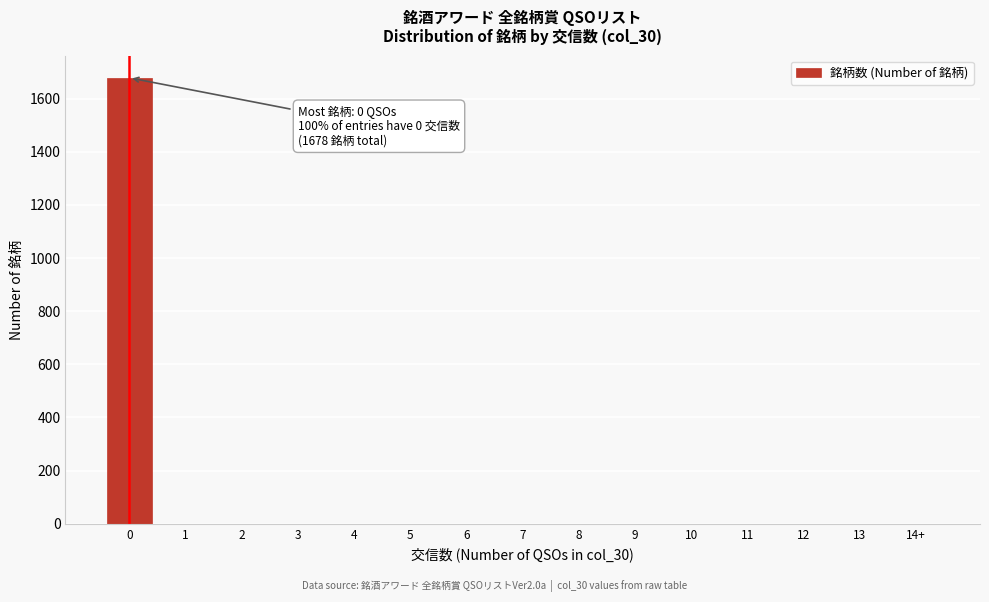

What is the sum of all values?

1678